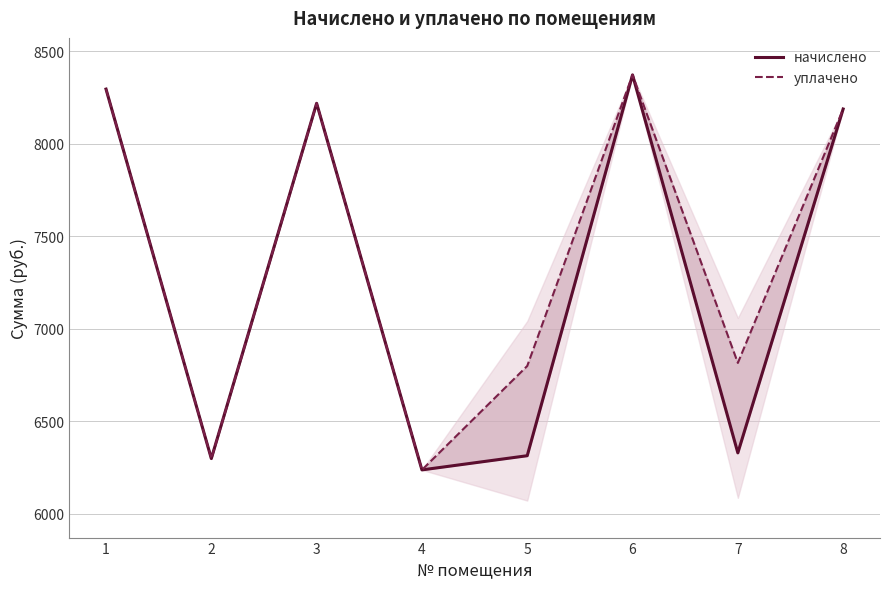

Rank the categories by начислено value from highest to lowest.

6, 1, 3, 8, 7, 5, 2, 4